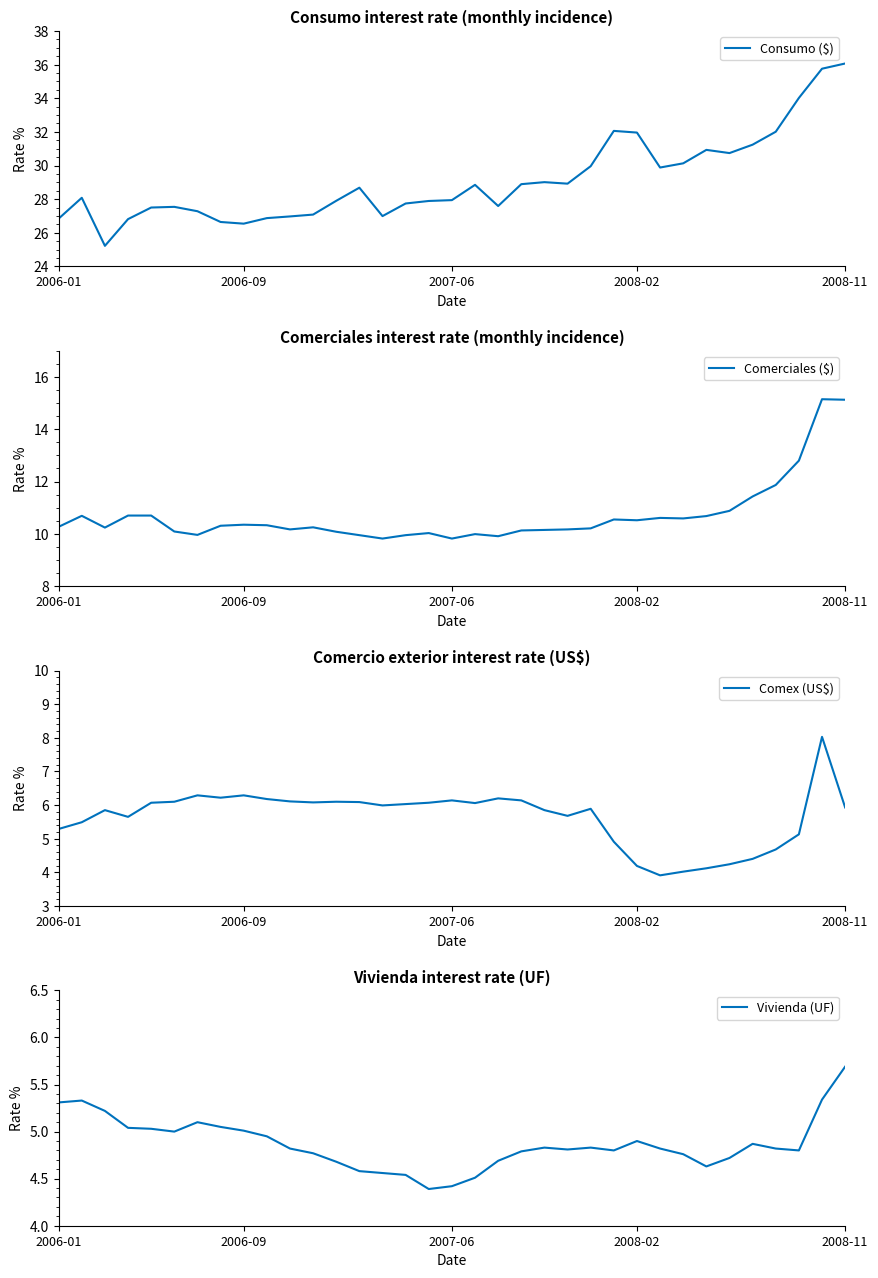

True or false: Vivienda (UF) has a value of 4.4 at 2007-06.

True